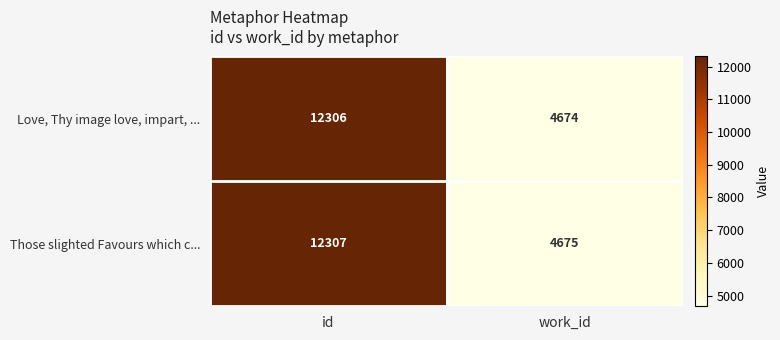

What is the total value across all series at id?

24613